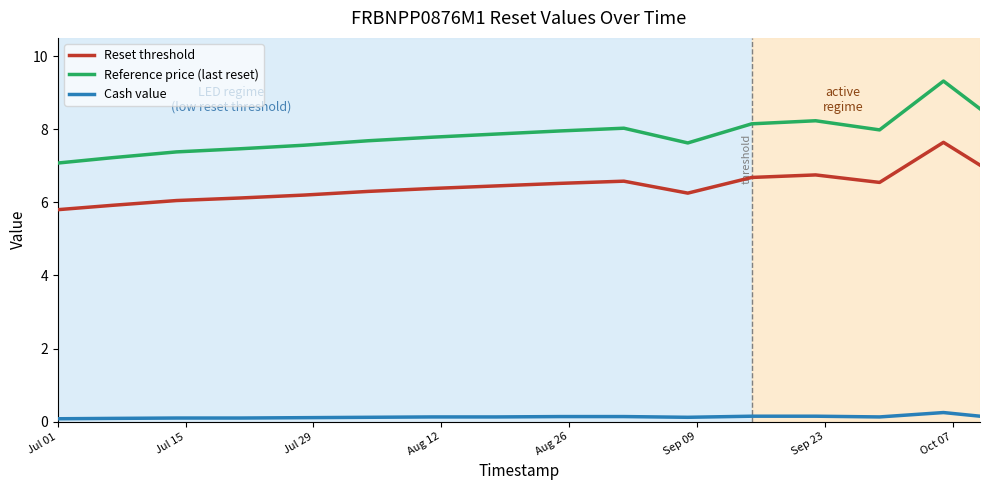

Rank the series by their average value, from highest to lowest.

Reference price (last reset), Reset threshold, Cash value